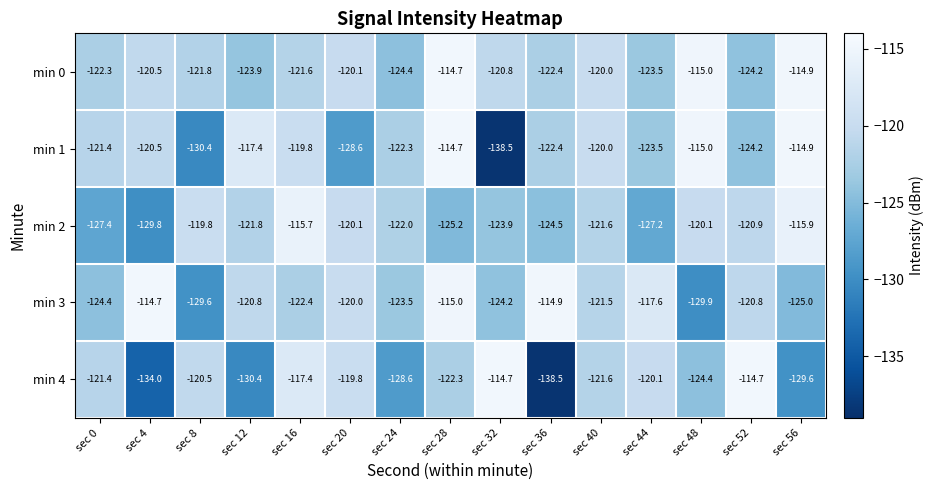

What value does the min 4 series have at sec 16?

-117.4